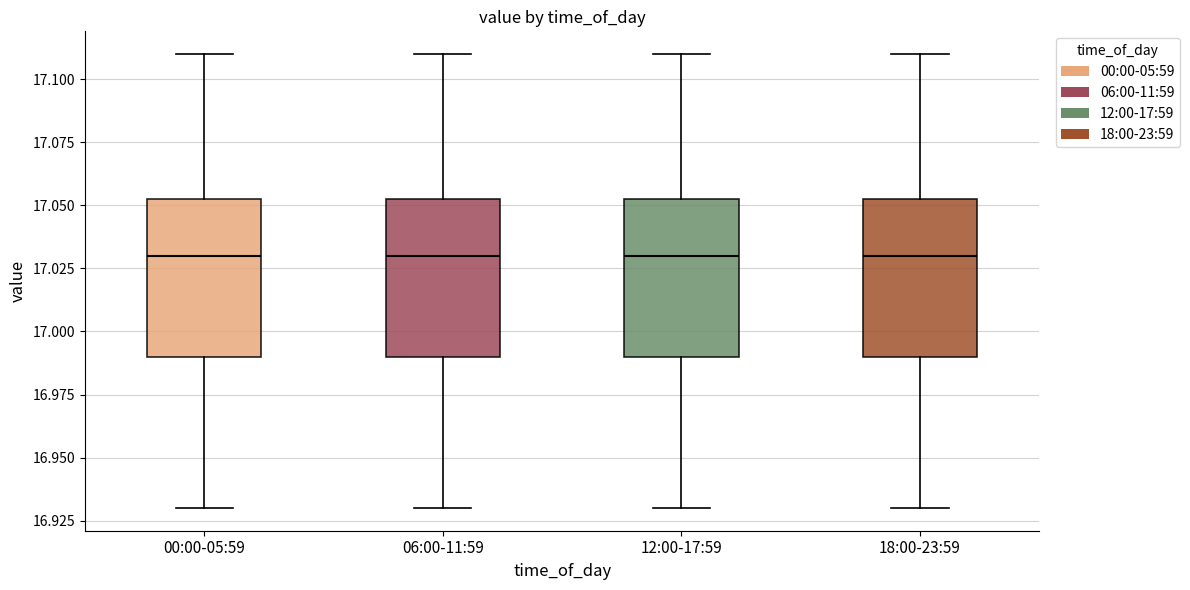

Reading left to right, transcribe this box plot: for each box, give where its median line is, the range the box spans, and where its two whiskers end, as read against the y-axis. The values are not printed on the chart, so give them approximately, as read against the axis.

00:00-05:59: median 17.030, box 16.990 to 17.055, whiskers 16.930 to 17.110
06:00-11:59: median 17.030, box 16.990 to 17.055, whiskers 16.930 to 17.110
12:00-17:59: median 17.030, box 16.990 to 17.055, whiskers 16.930 to 17.110
18:00-23:59: median 17.030, box 16.990 to 17.055, whiskers 16.930 to 17.110